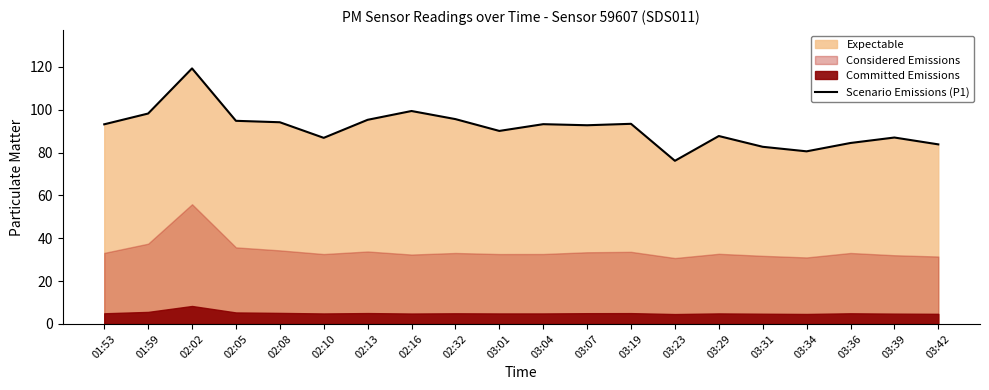

List the labels in order of value, smallest first.

03:23, 03:34, 03:31, 03:42, 03:36, 02:10, 03:39, 03:29, 03:01, 03:07, 01:53, 03:04, 03:19, 02:08, 02:05, 02:13, 02:32, 01:59, 02:16, 02:02